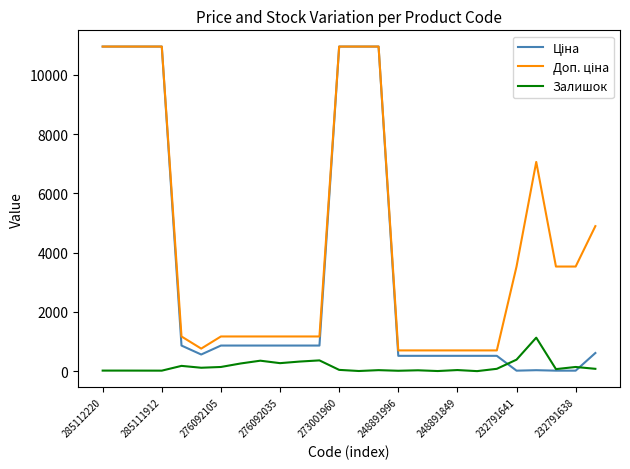

What is the maximum value shown in the chart?

10952.0